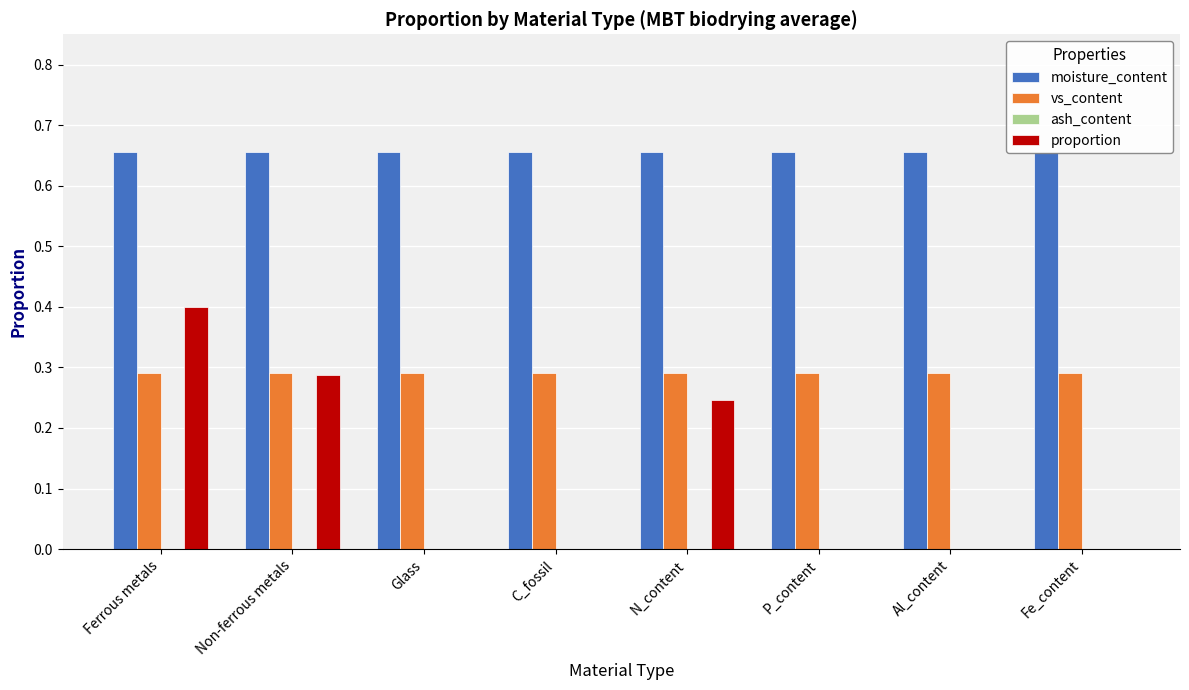

List the series in order of their peak value, highest first.

moisture_content, proportion, vs_content, ash_content